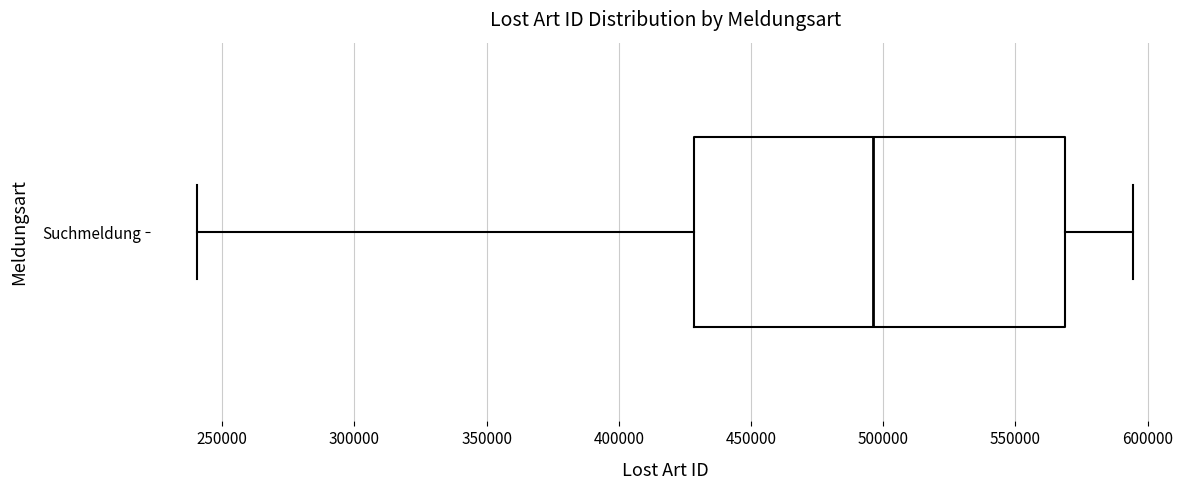

Transcribe this box plot: give where the median line is, the range the box spans, and where the two whiskers end, as read against the x-axis. The values are not printed on the chart, so give them approximately, as read against the axis.

median 495000, box 430000 to 570000, whiskers 240000 to 595000